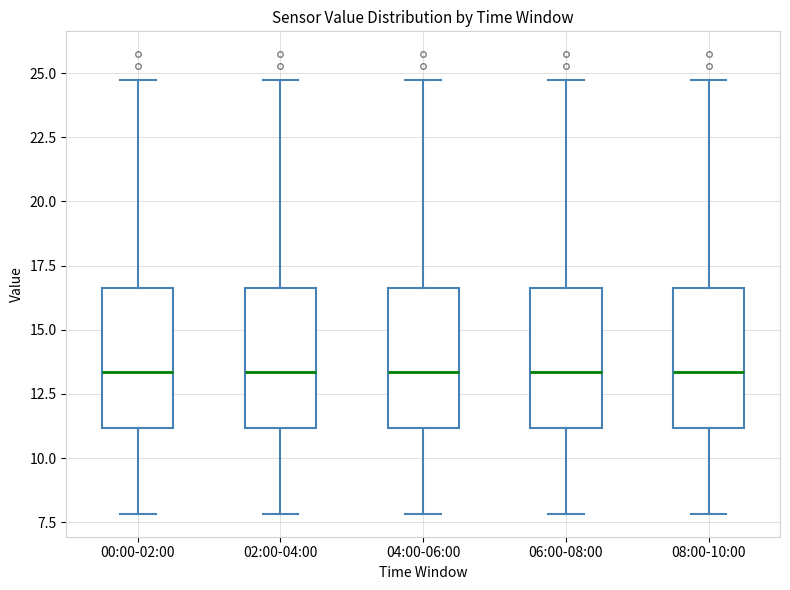

Reading left to right, transcribe this box plot: for each box, give where its median line is, the range the box spans, and where its two whiskers end, as read against the y-axis. The values are not printed on the chart, so give them approximately, as read against the axis.

00:00-02:00: median 13.5, box 11.0 to 16.5, whiskers 8.0 to 24.5
02:00-04:00: median 13.5, box 11.0 to 16.5, whiskers 8.0 to 24.5
04:00-06:00: median 13.5, box 11.0 to 16.5, whiskers 8.0 to 24.5
06:00-08:00: median 13.5, box 11.0 to 16.5, whiskers 8.0 to 24.5
08:00-10:00: median 13.5, box 11.0 to 16.5, whiskers 8.0 to 24.5